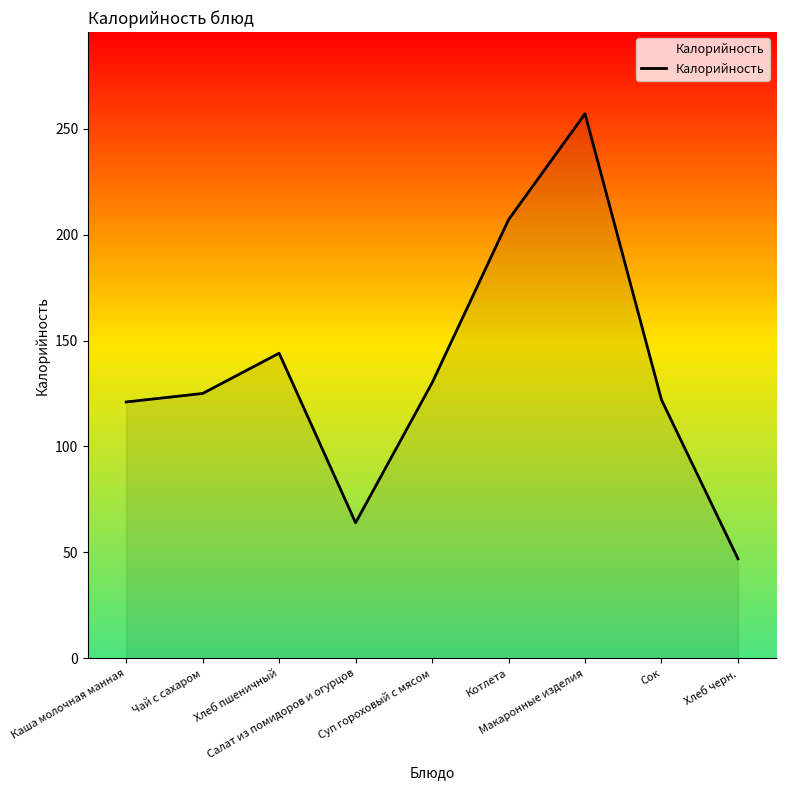

True or false: the data has more than 1 interior local peaks.

True